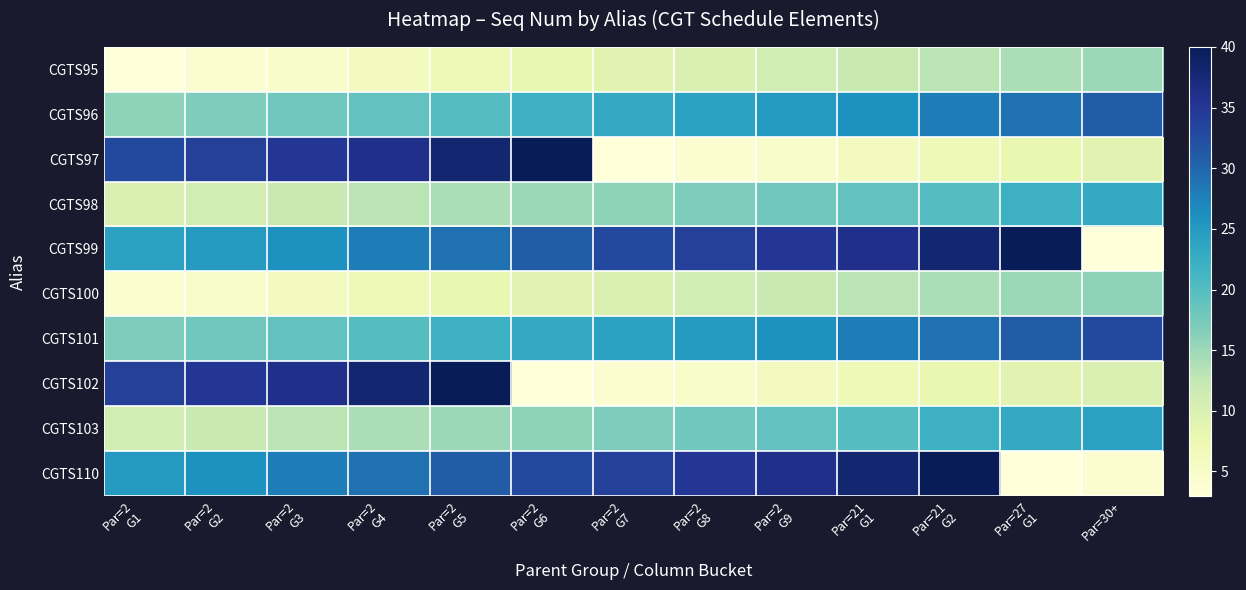

What is the smallest value displayed?

3